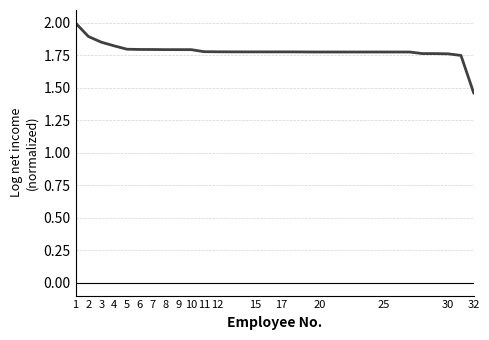

What is the maximum value shown in the chart?

2.0